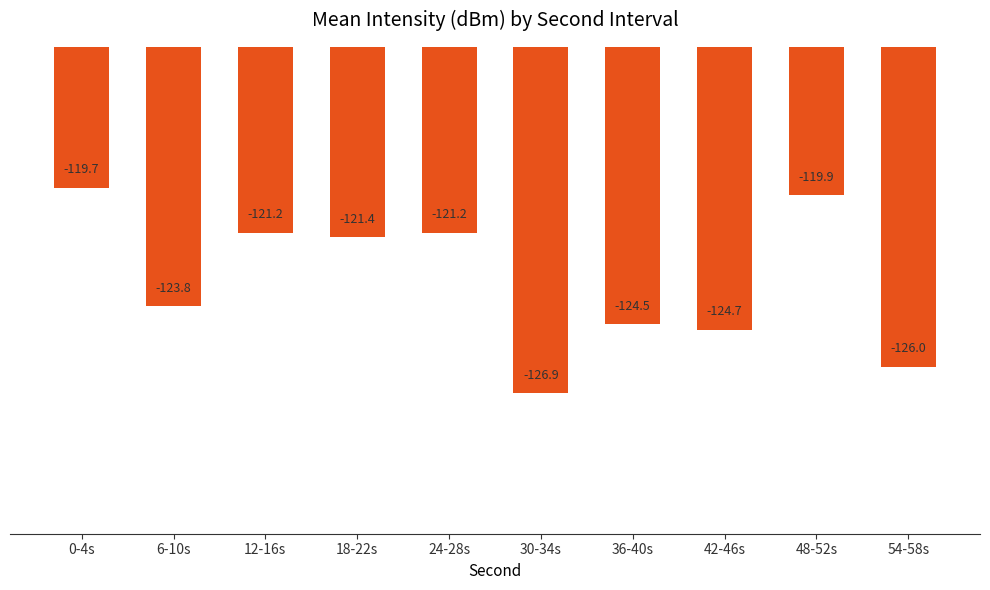

What is the difference between the maximum and minimum values?

7.3